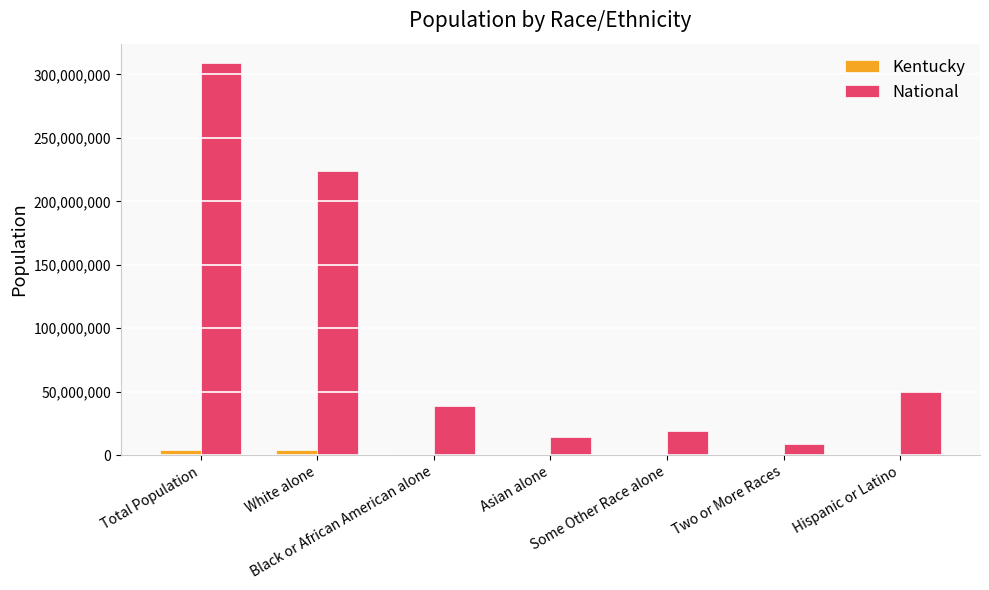

What is the greatest value displayed?

308745538